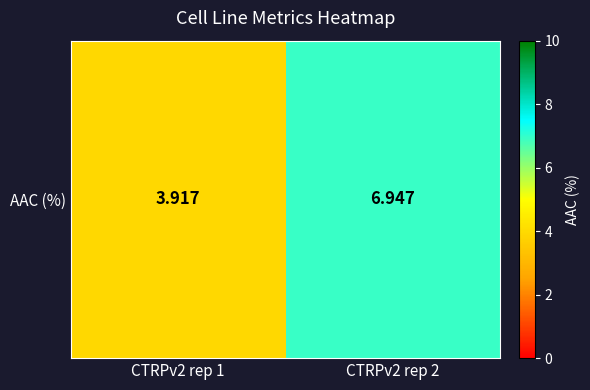

What is the average value?

5.4